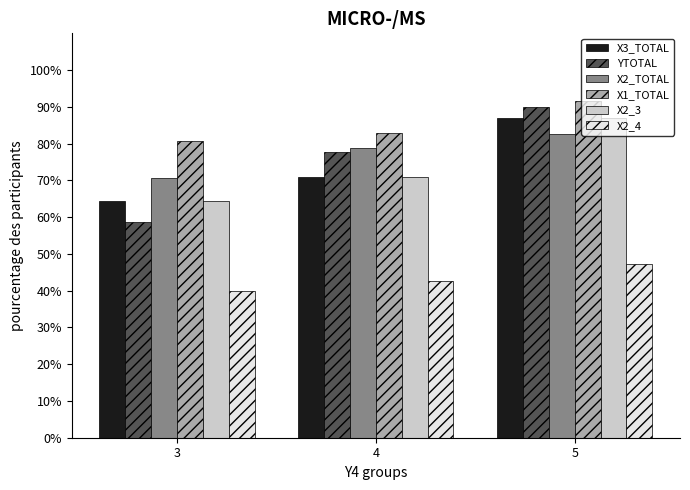

Reading left to right, transcribe all the data shown in this chart.

X3_TOTAL: 3=64.4	4=70.8	5=86.9
YTOTAL: 3=58.8	4=77.8	5=90.0
X2_TOTAL: 3=70.6	4=78.8	5=82.7
X1_TOTAL: 3=80.6	4=82.8	5=91.5
X2_3: 3=64.4	4=70.8	5=86.9
X2_4: 3=40.0	4=42.5	5=47.3